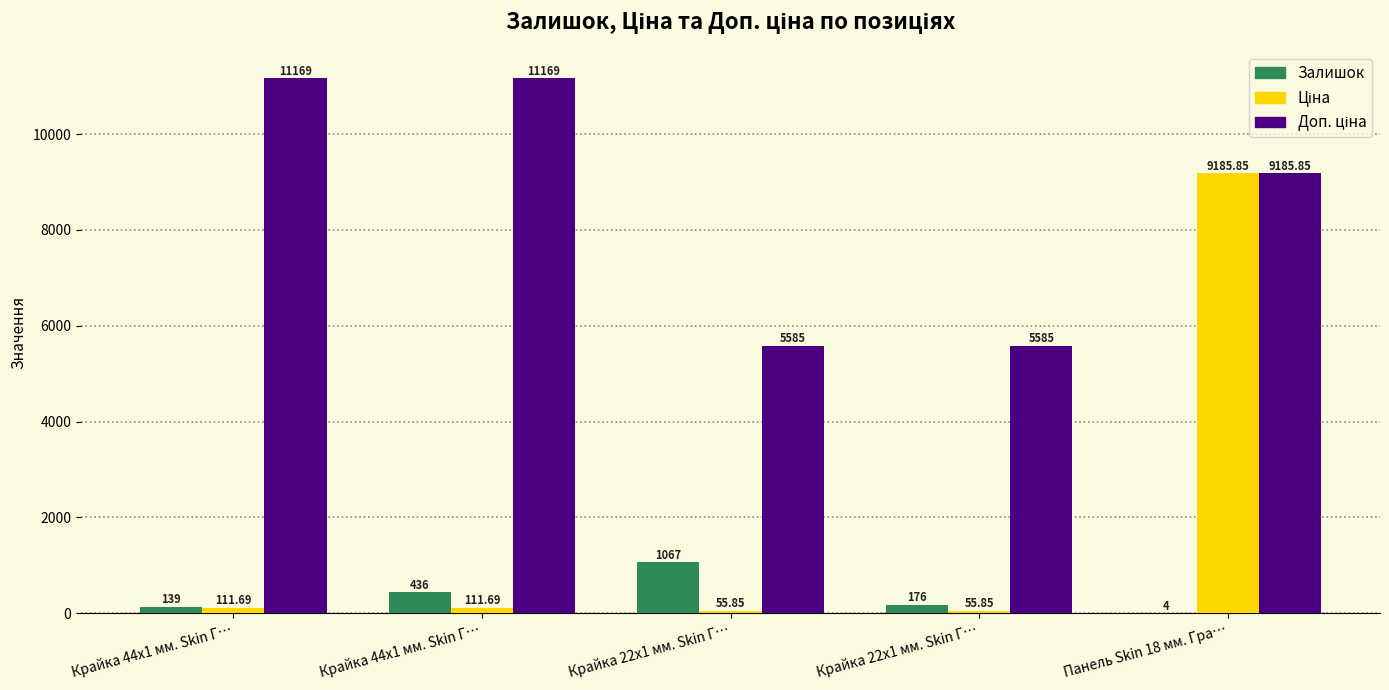

What is the label of the 4th bar from the right?

Крайка 44x1 мм. Skin Г…